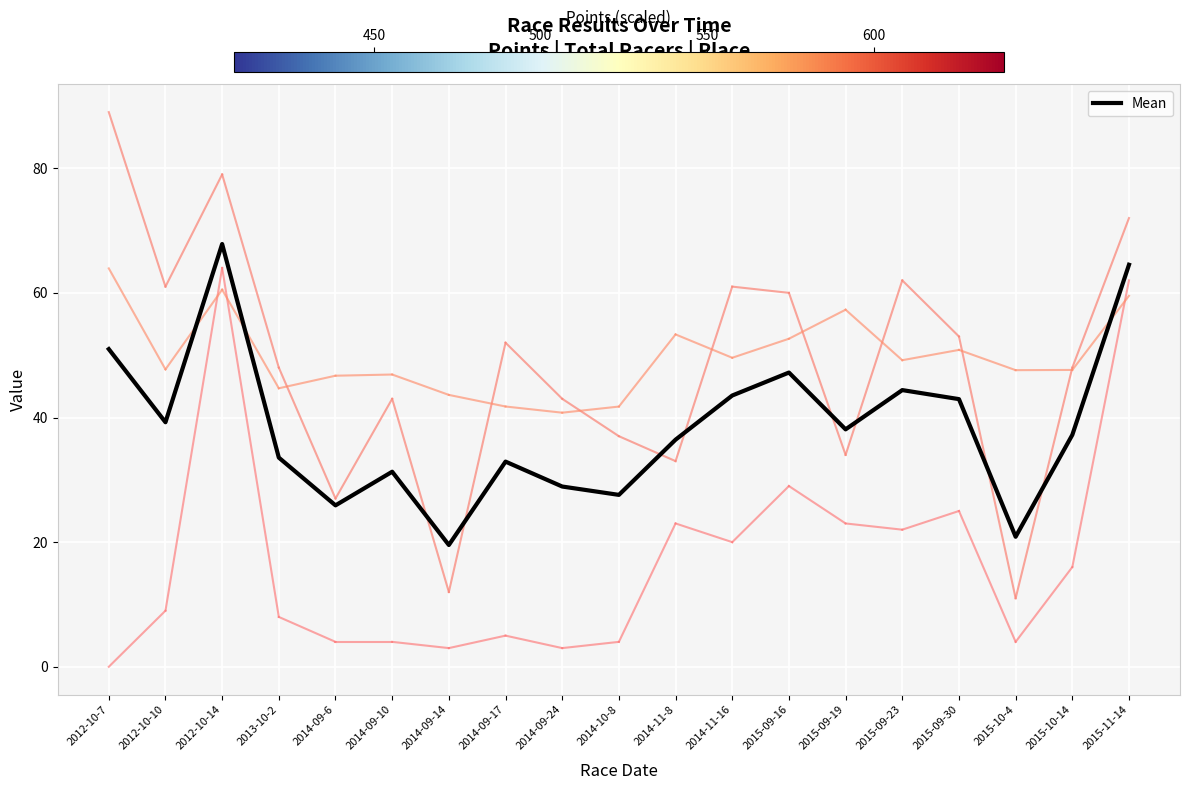

How many interior local valleys (lower than both neighbors) does the data have?

6